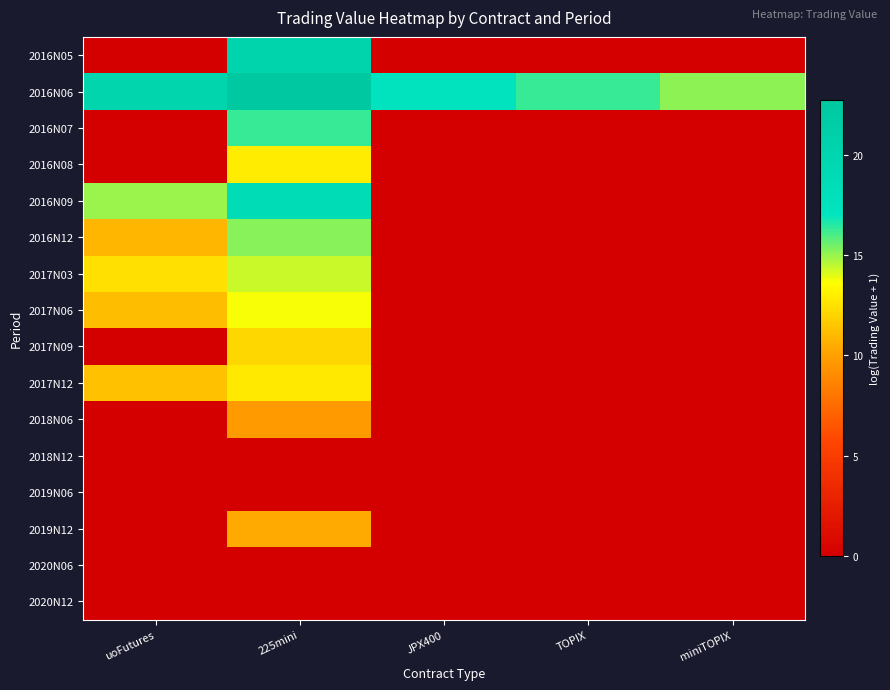

Which category has the highest value across all series?

225mini